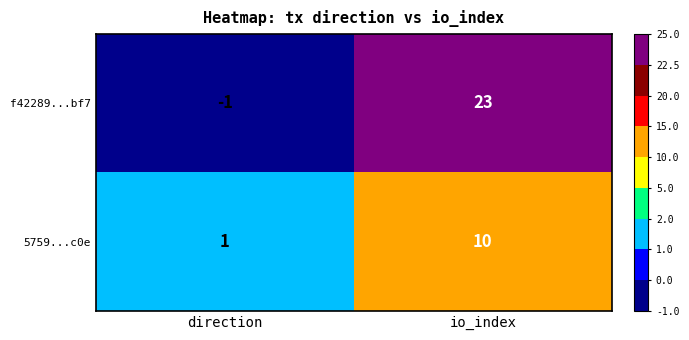

What is the spread (max minus min) of values at io_index?

13